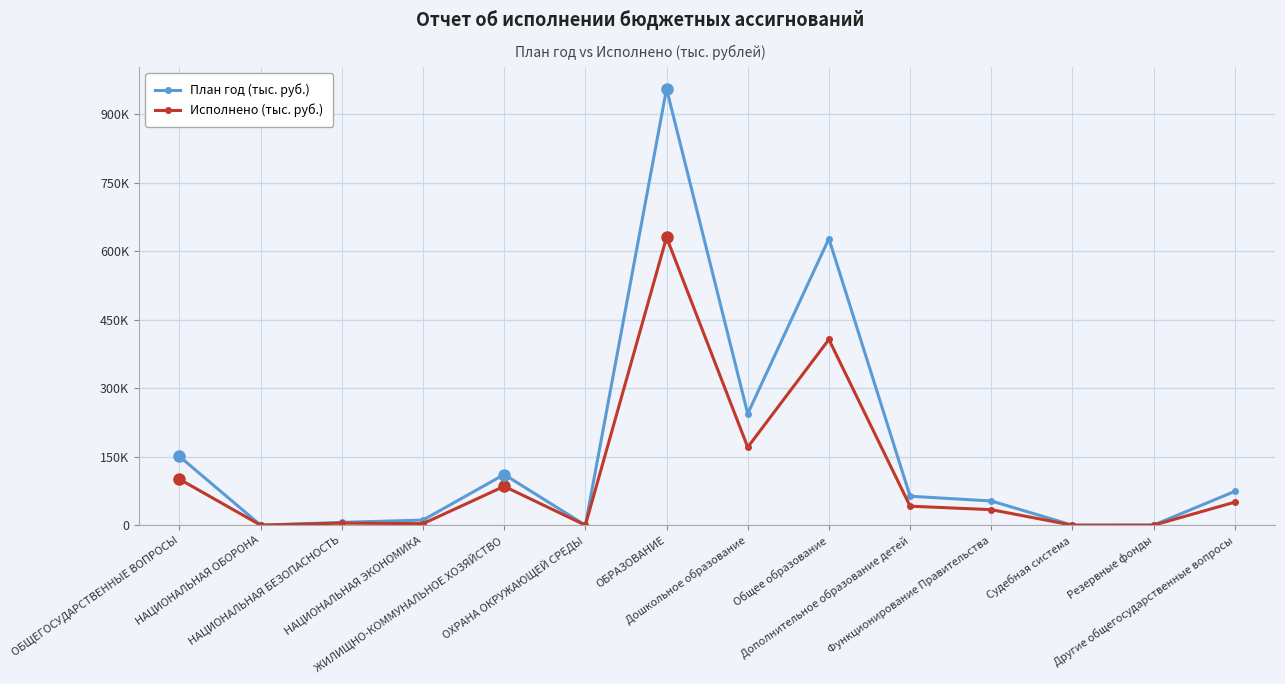

What is the sum of all План год (тыс. руб.) values?

2298317.3